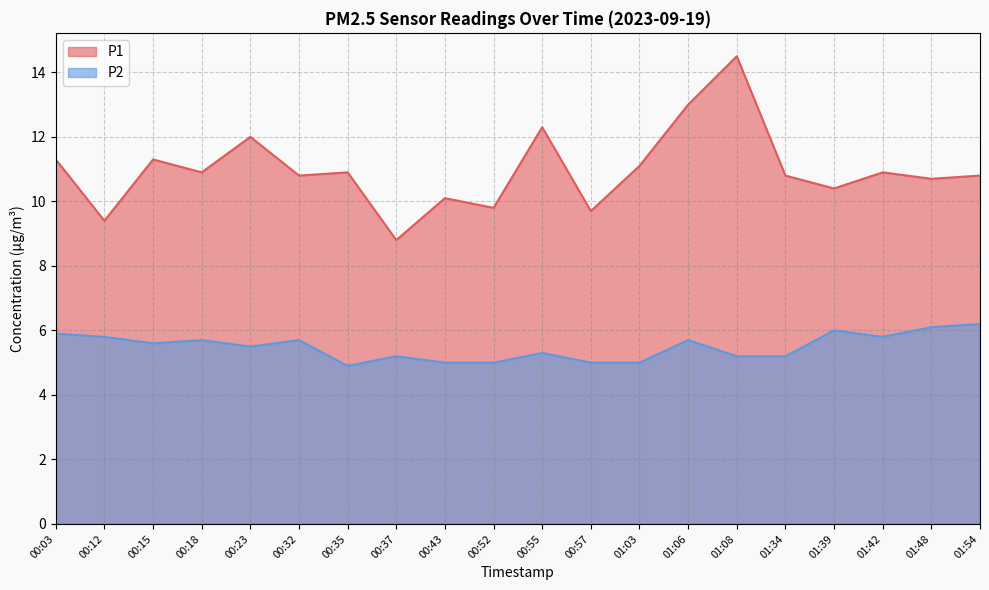

At which label is P2 closest to 5?

00:43